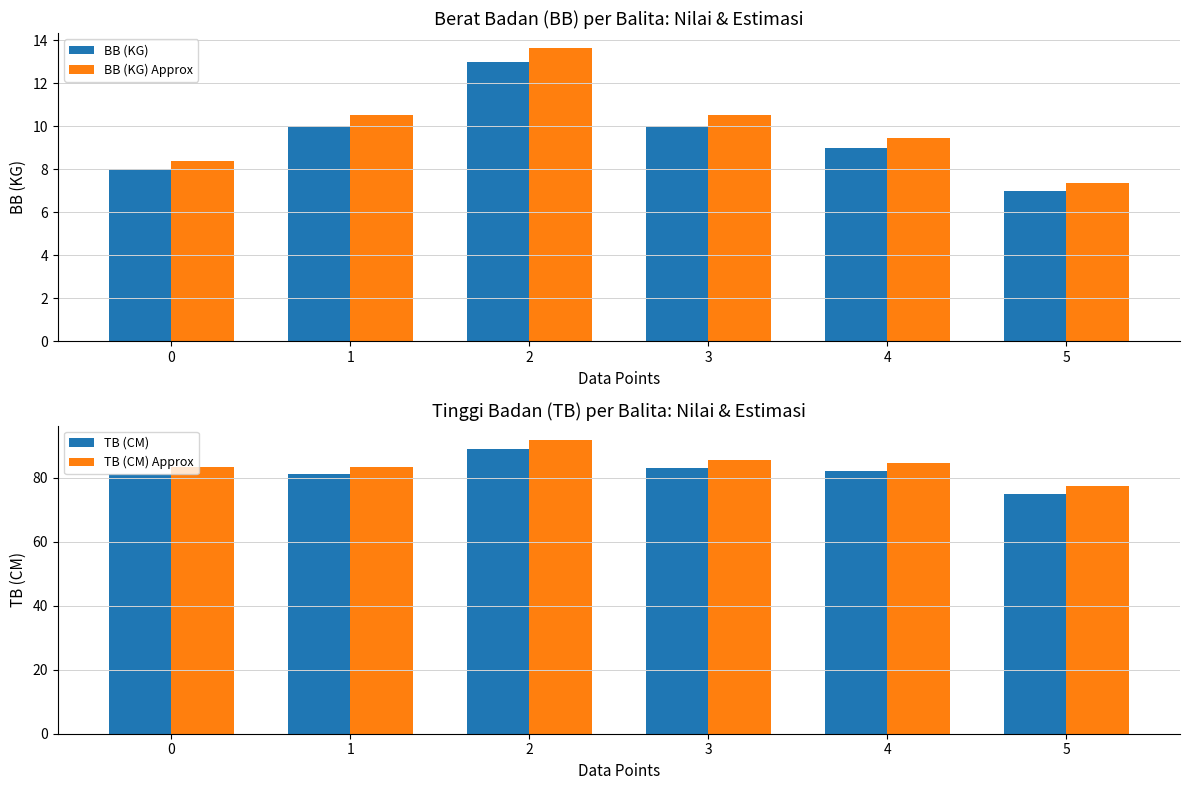

What is the approximate value of BB (KG) at 5?

7.0